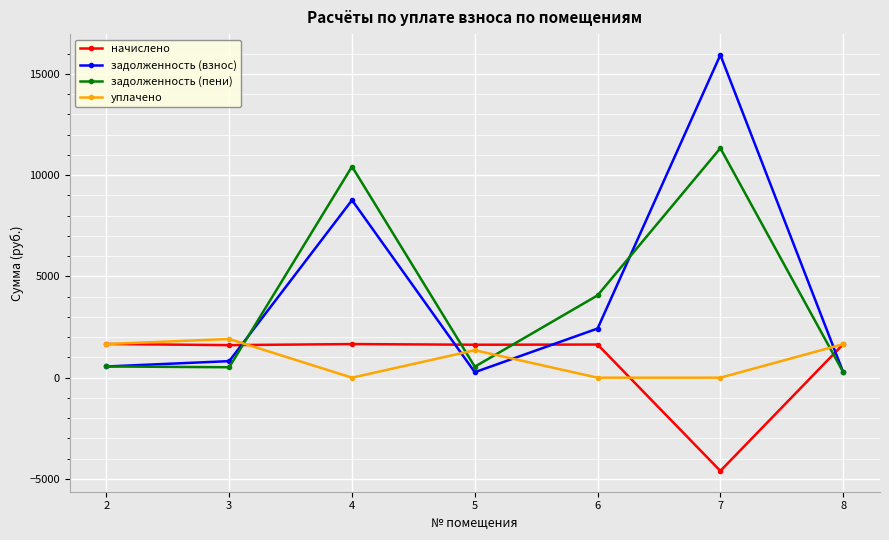

List the series in order of their peak value, highest first.

задолженность (взнос), задолженность (пени), уплачено, начислено